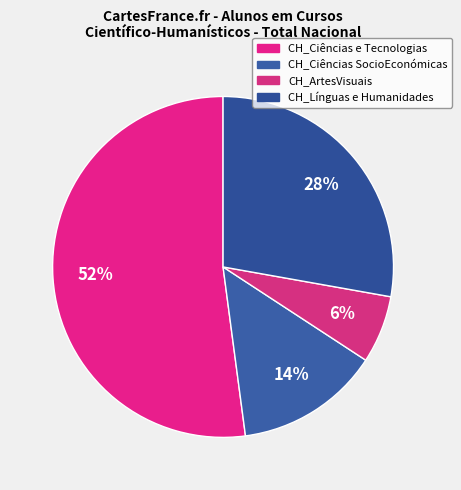

What percentage is the CH_Ciências SocioEconómicas slice, to the nearest percent?

14%